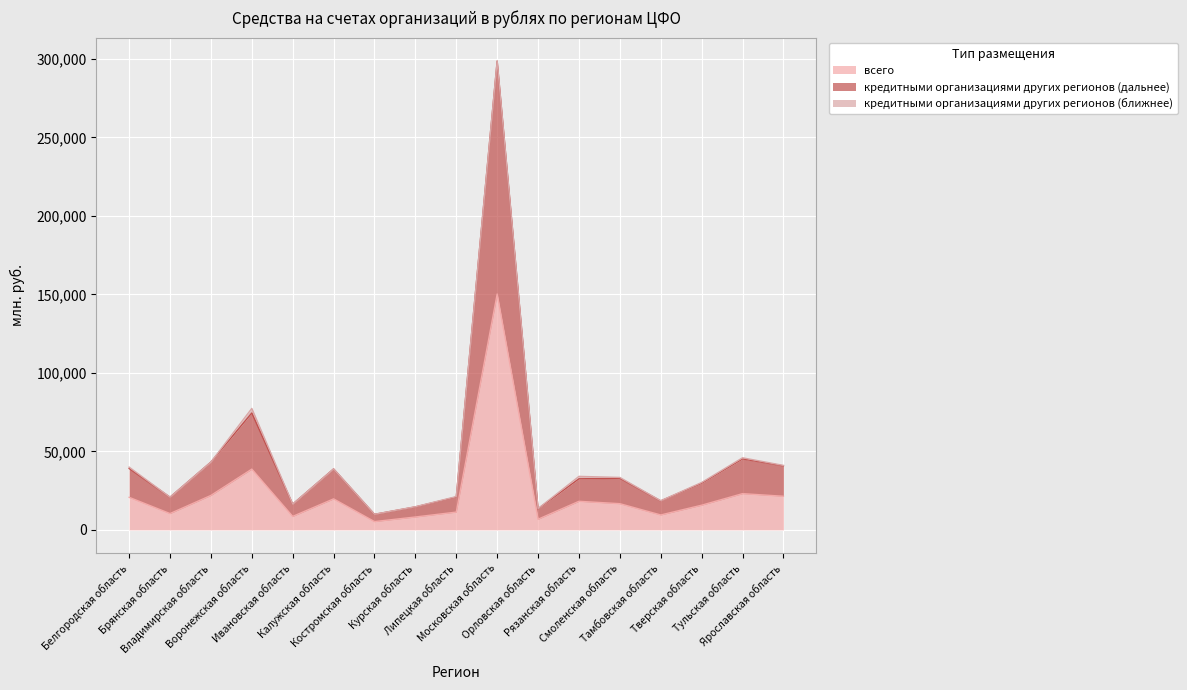

What is the difference between the highest and lowest values at Воронежская область?

35735